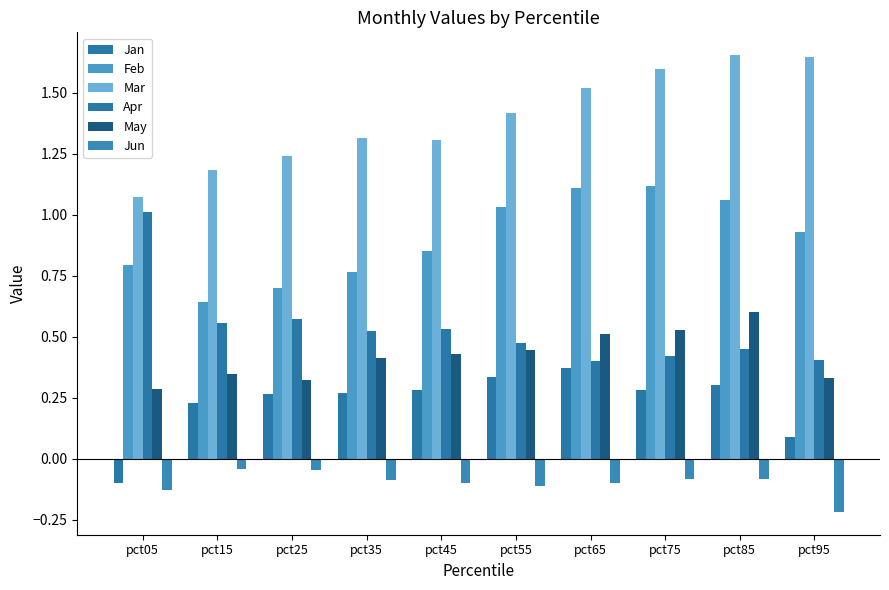

Are the bars grouped side by side (vs. stacked)?

Yes